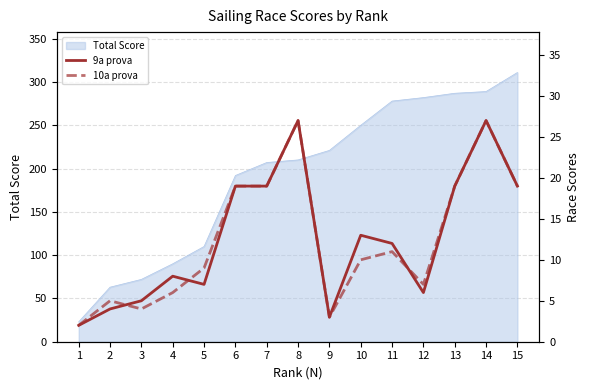

The value of 9a prova at 13 is 19. True or false?

True